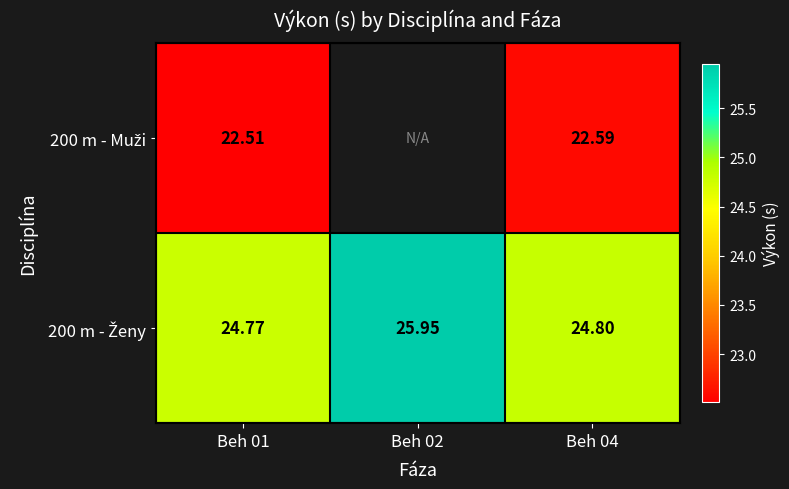

What is the smallest value displayed?

22.5